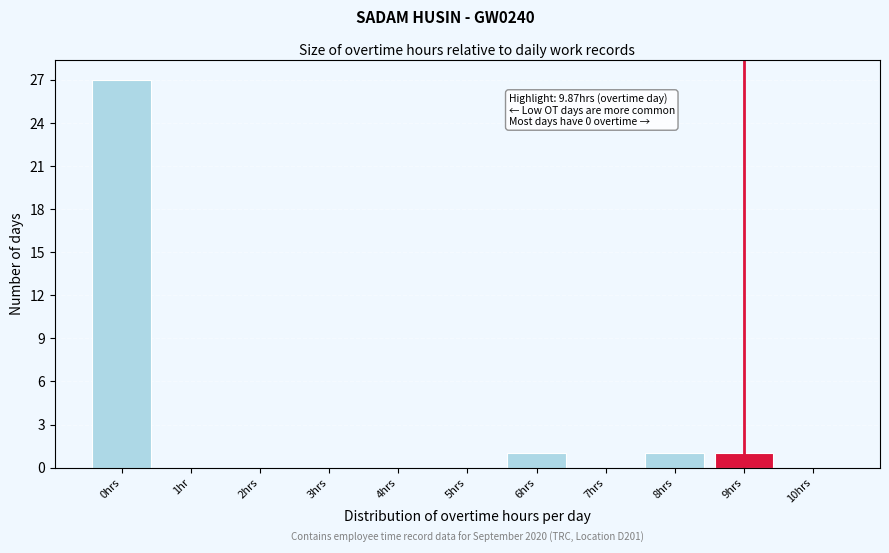

Reading left to right, list all the values displayed in this chart.

0hrs=27	1hr=0	2hrs=0	3hrs=0	4hrs=0	5hrs=0	6hrs=1	7hrs=0	8hrs=1	9hrs=1	10hrs=0